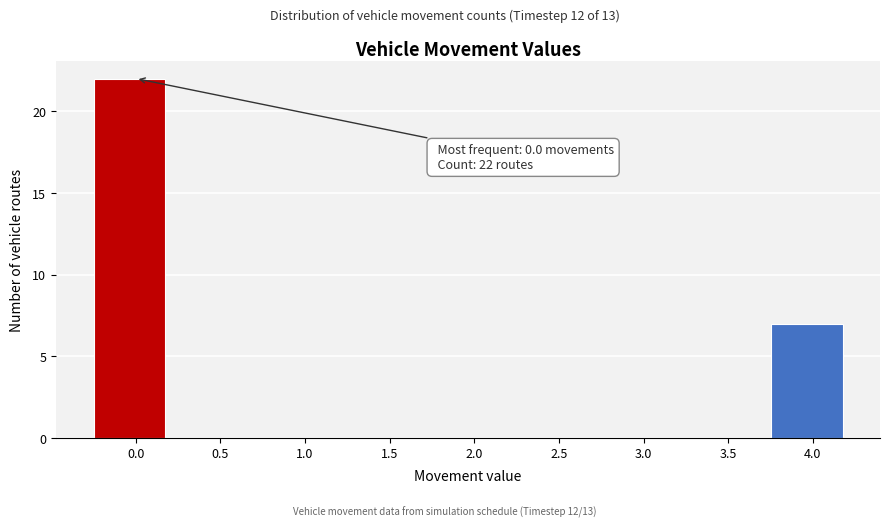

Reading left to right, what are all the values shown in this chart?

0.0=22	0.5=0	1.0=0	1.5=0	2.0=0	2.5=0	3.0=0	3.5=0	4.0=7